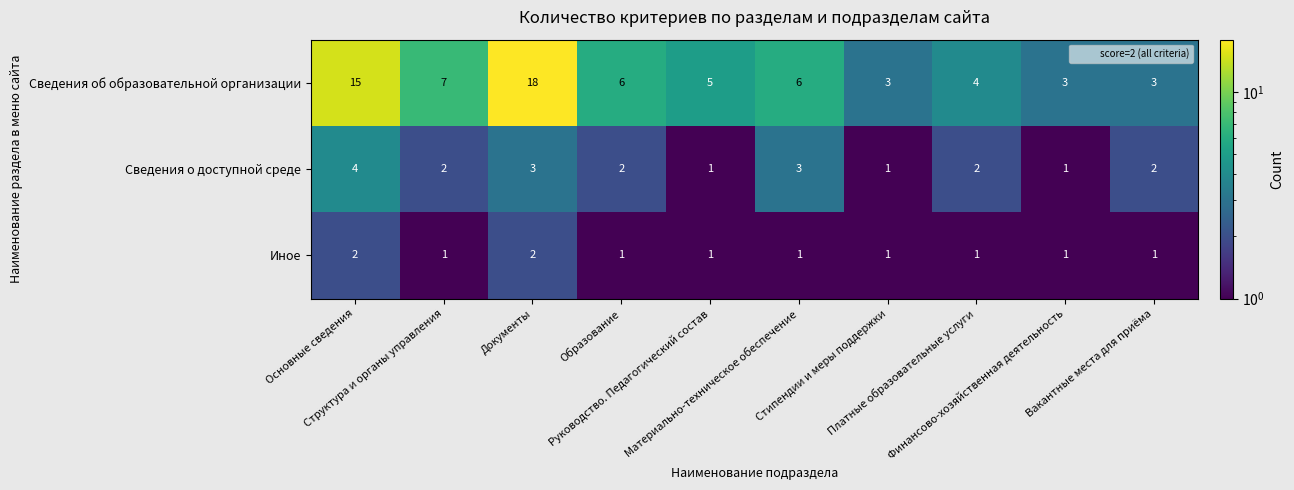

What is the greatest value displayed?

18